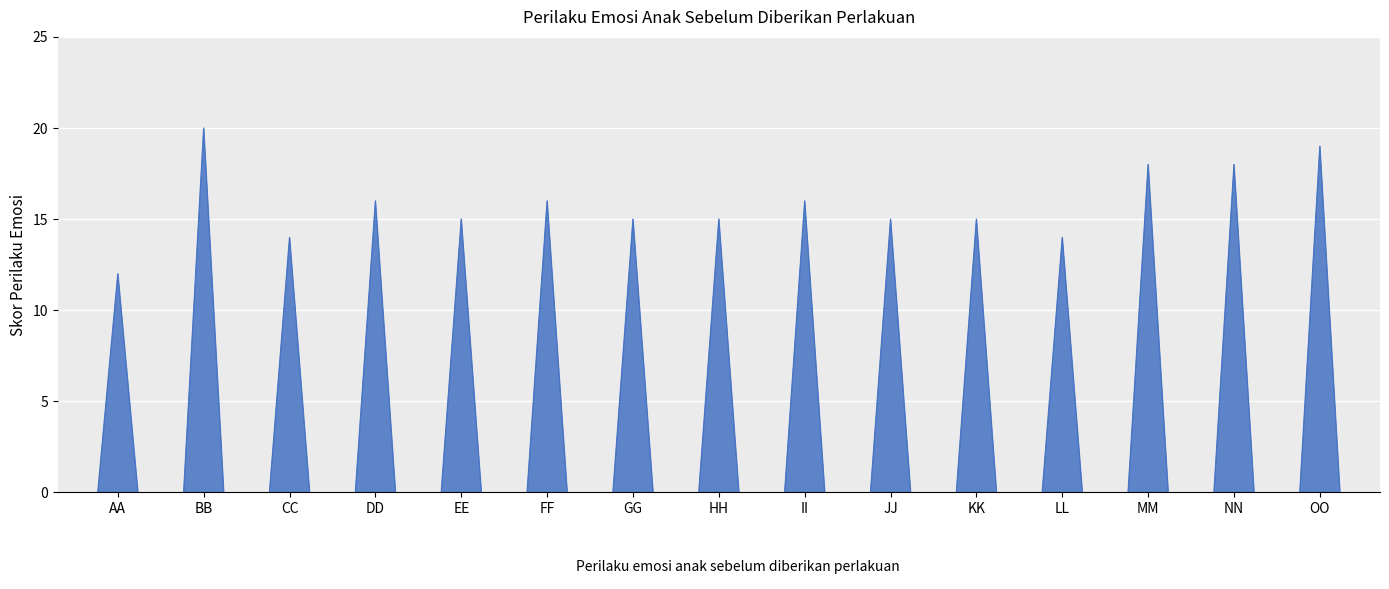

Between OO and CC, which is larger?

OO